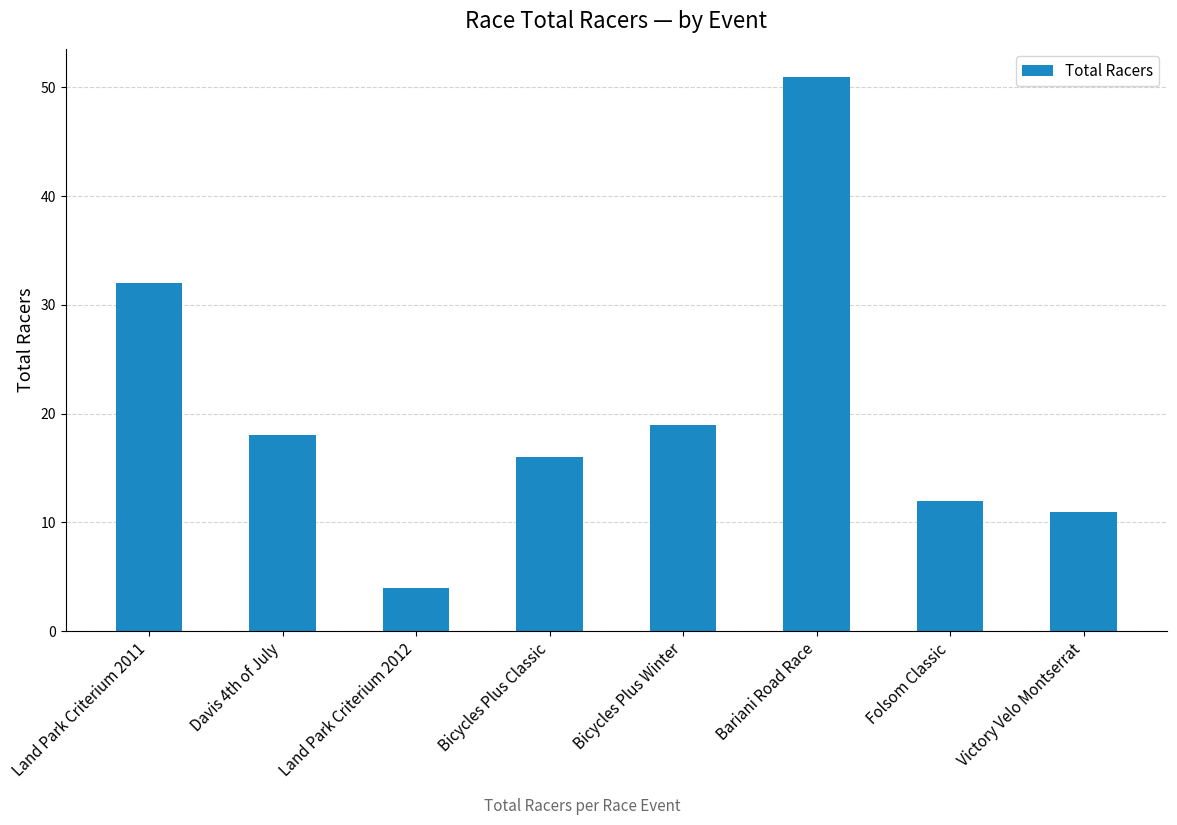

What is the label of the 3rd bar from the right?

Bariani Road Race